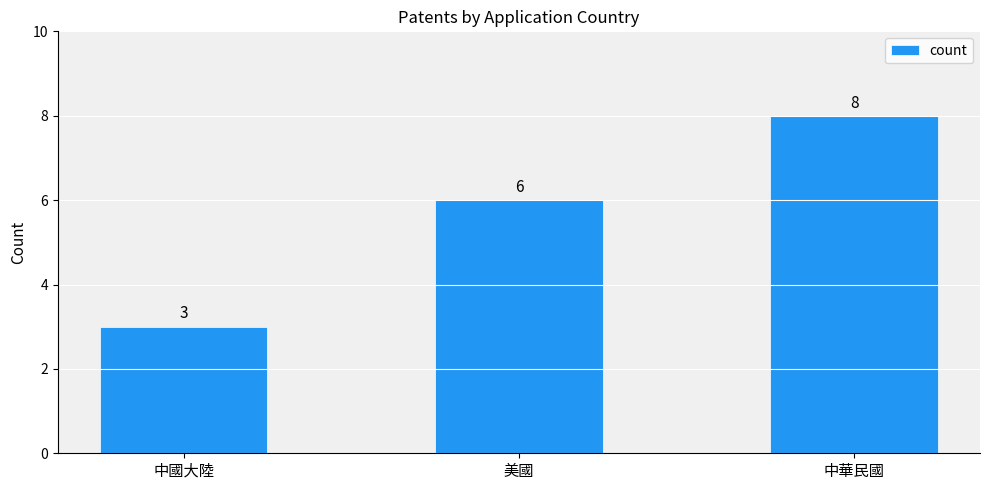

What is the change in value from 中國大陸 to 中華民國?

+5